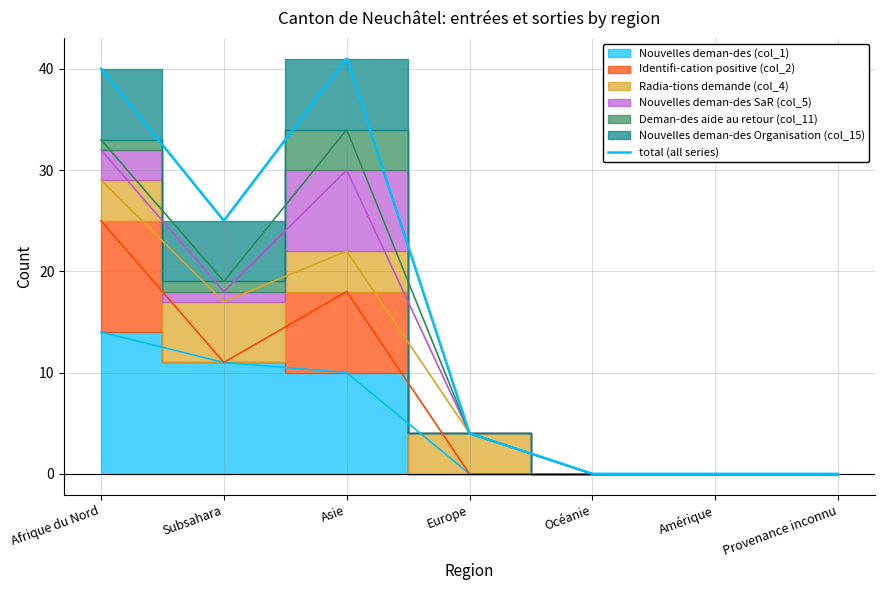

At which label does the data first exceed 4?

Afrique du Nord